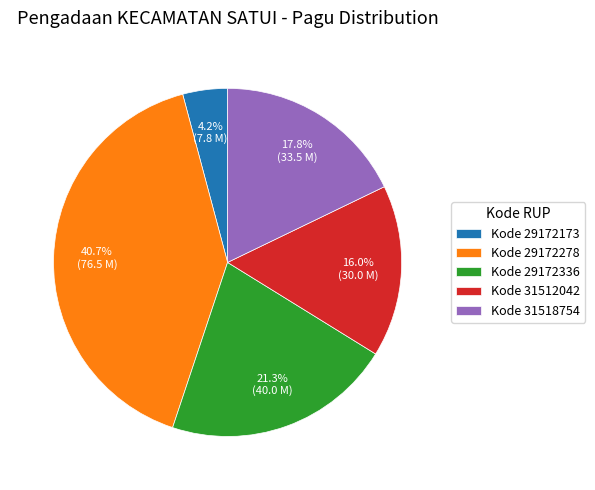

Rank the categories by value from highest to lowest.

Kode 29172278, Kode 29172336, Kode 31518754, Kode 31512042, Kode 29172173